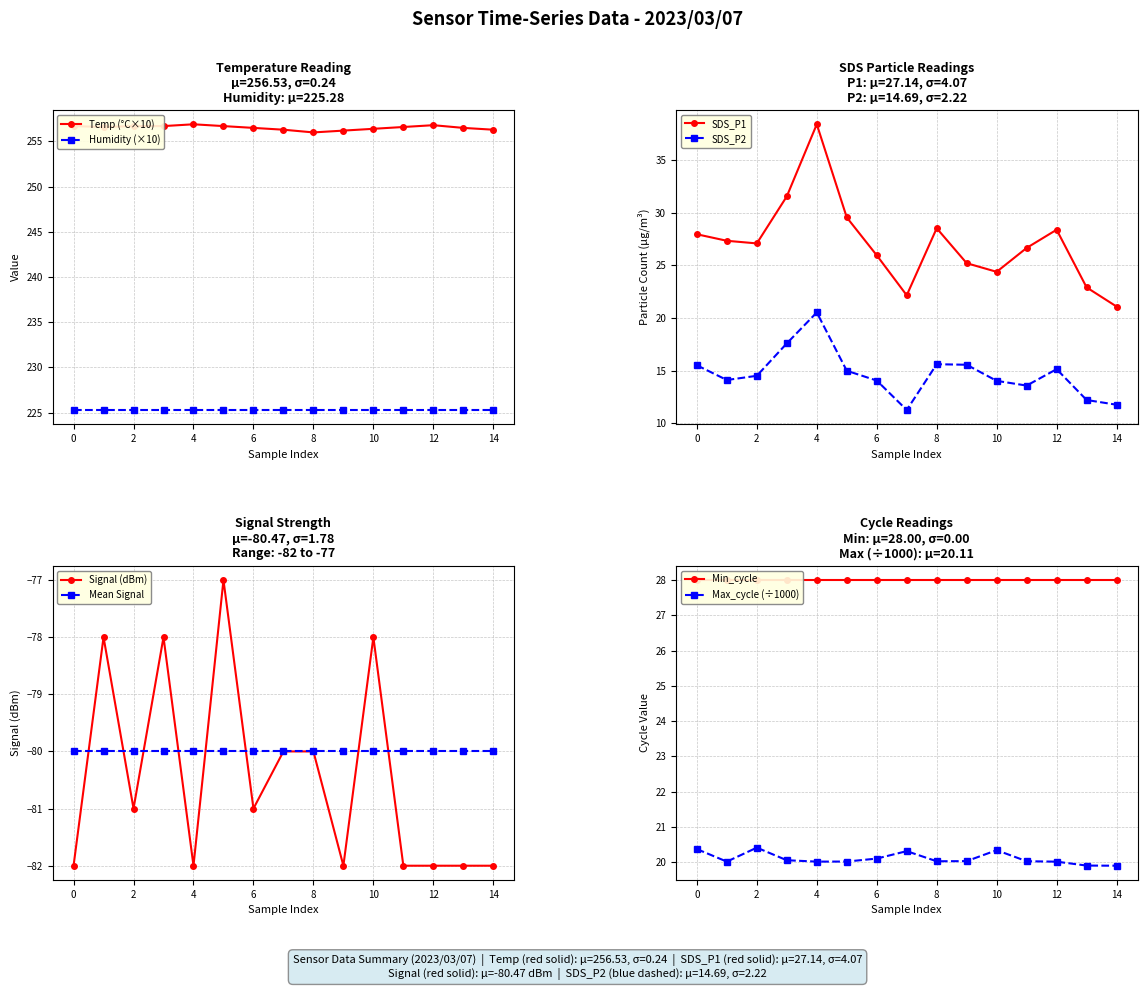

Rank the series by their maximum value, from highest to lowest.

Temp, SDS_P1, SDS_P2, Signal